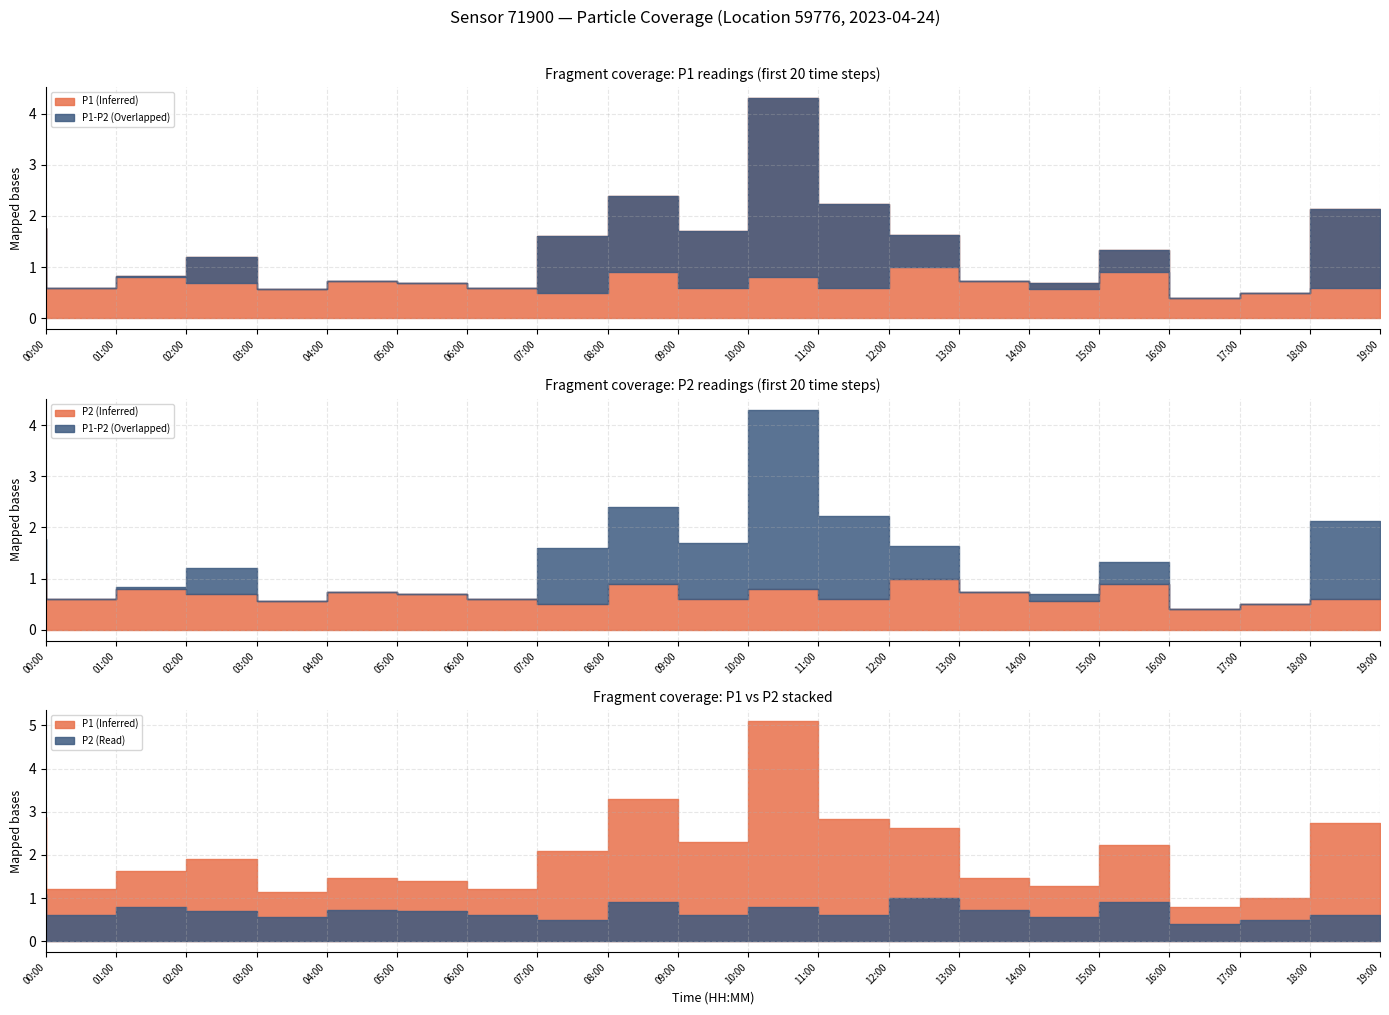

True or false: P2 has a value of 1.3 at 09:00.

False